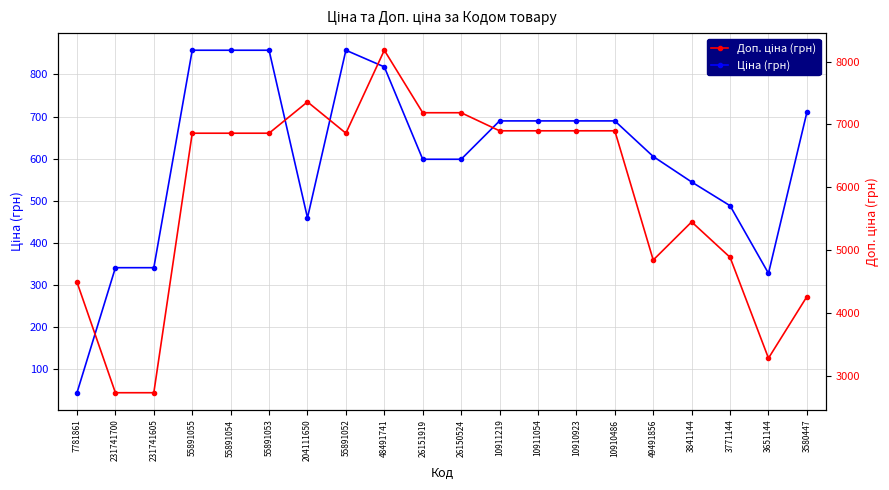

What position from the left is 26151919?

10